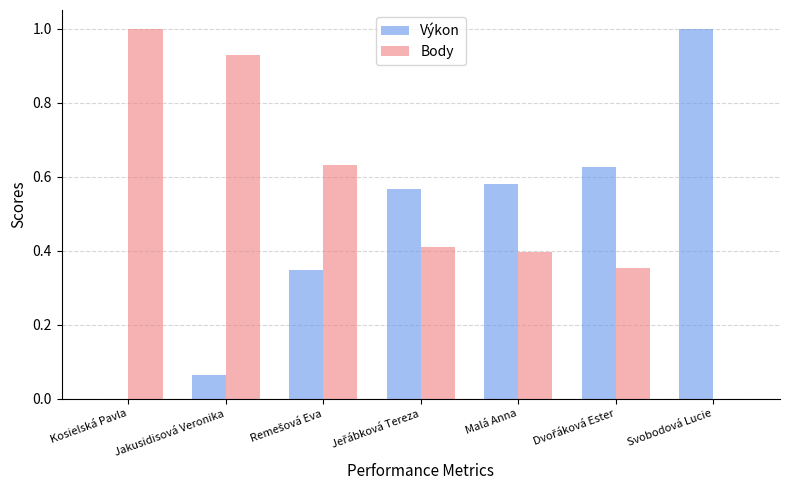

Which series has the largest total across all categories?

Body